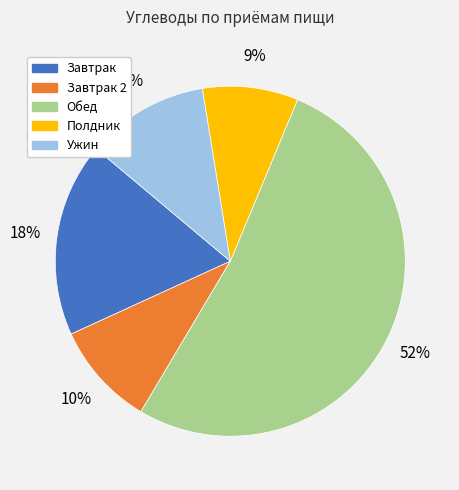

Is Обед the majority of the pie?

Yes